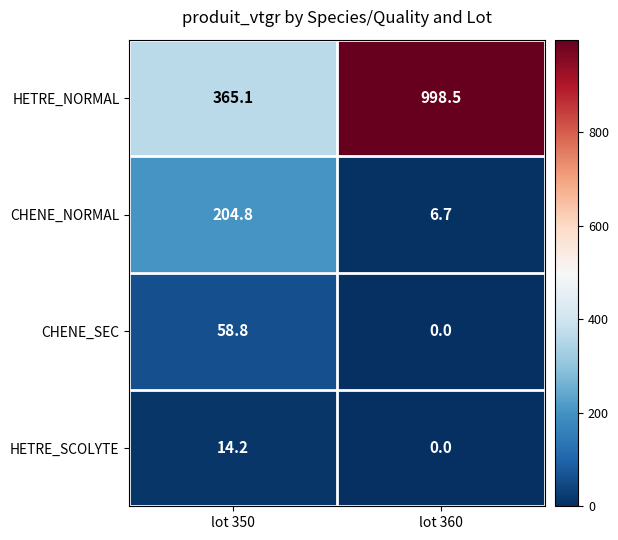

The CHENE_SEC series shows 29.1 at lot 360. True or false?

False